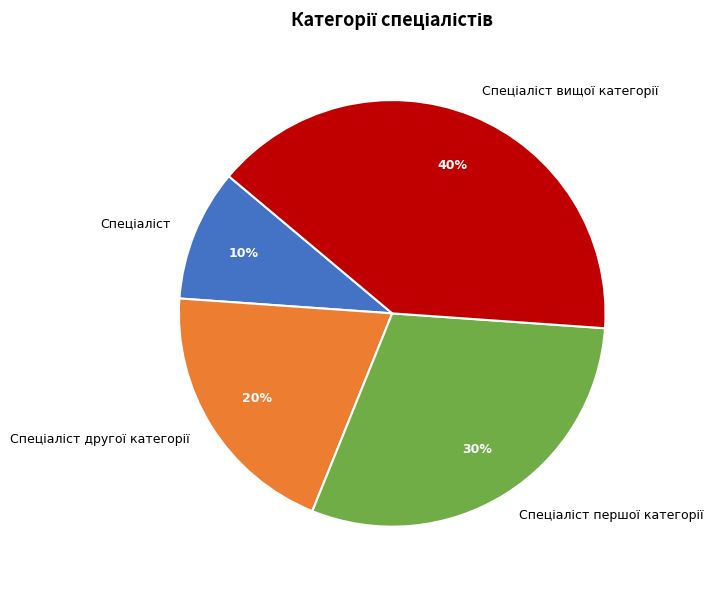

To the nearest percent, what is the average slice percentage?

25%